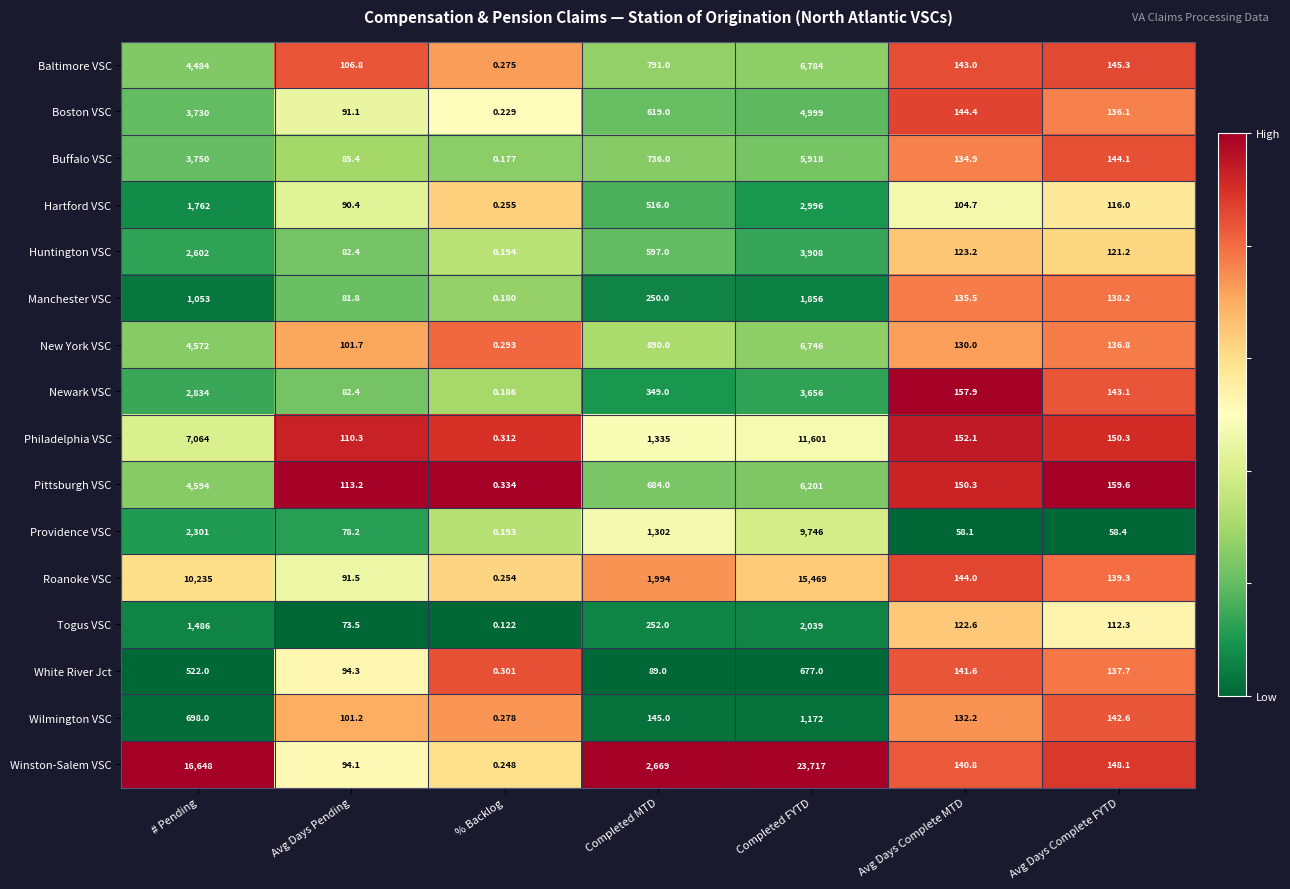

List the labels in order of Roanoke VSC value, largest first.

Completed FYTD, # Pending, Completed MTD, Avg Days Complete MTD, Avg Days Complete FYTD, Avg Days Pending, % Backlog